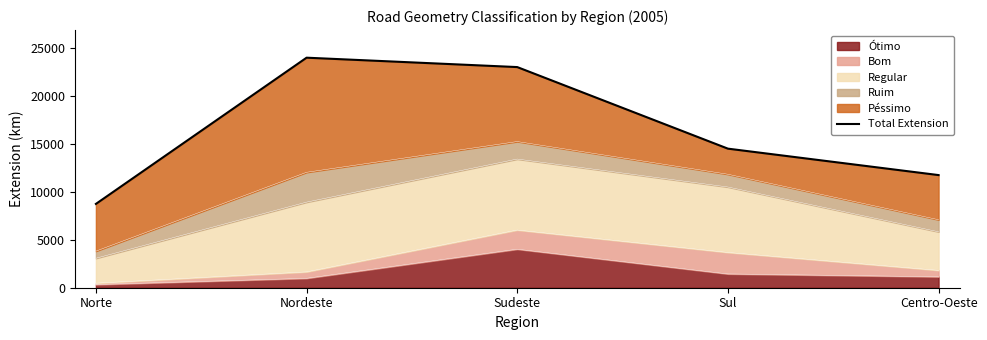

How many values exceed 14495?

2